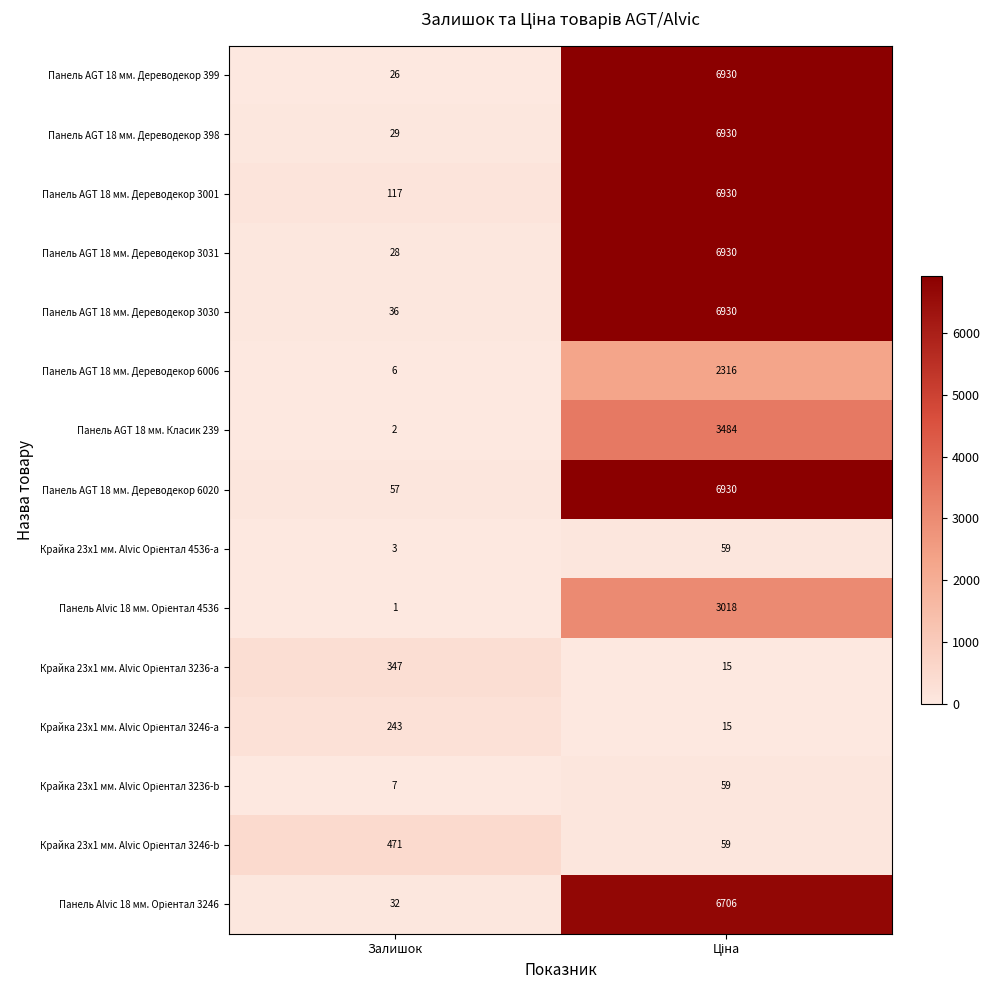

How many categories are shown in the chart?

2